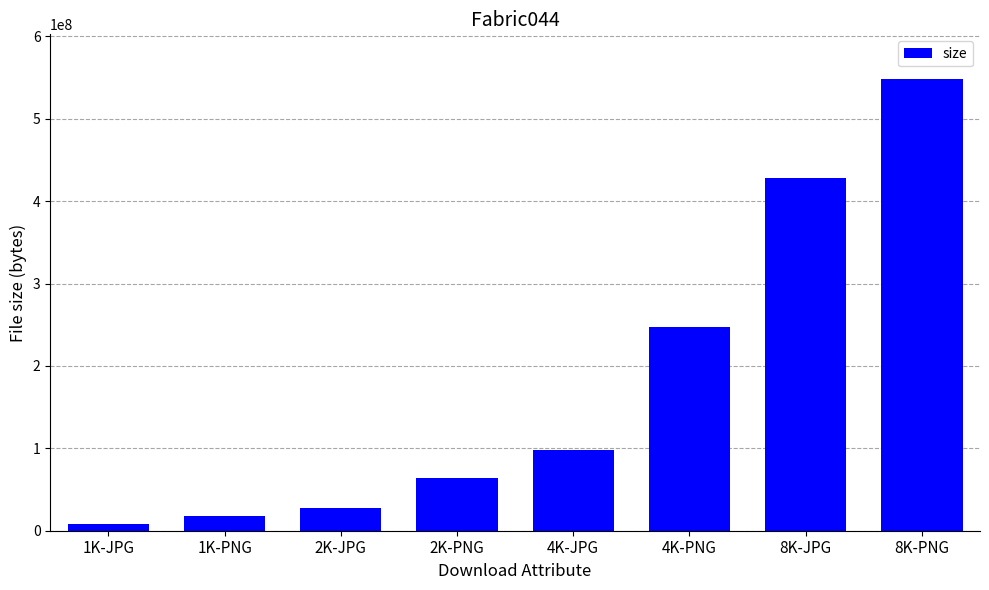

What is the value of the 7th bar from the left?

428116881